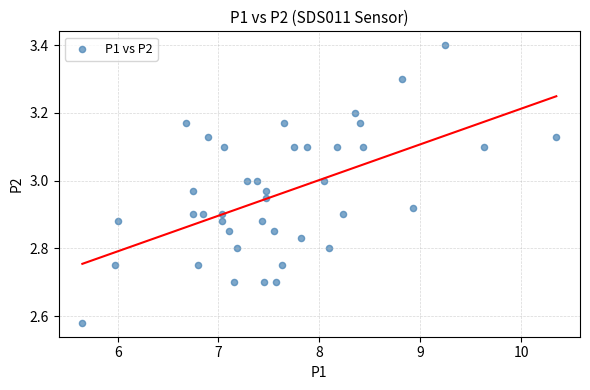

What is the range of X values (max minus min)?

4.7